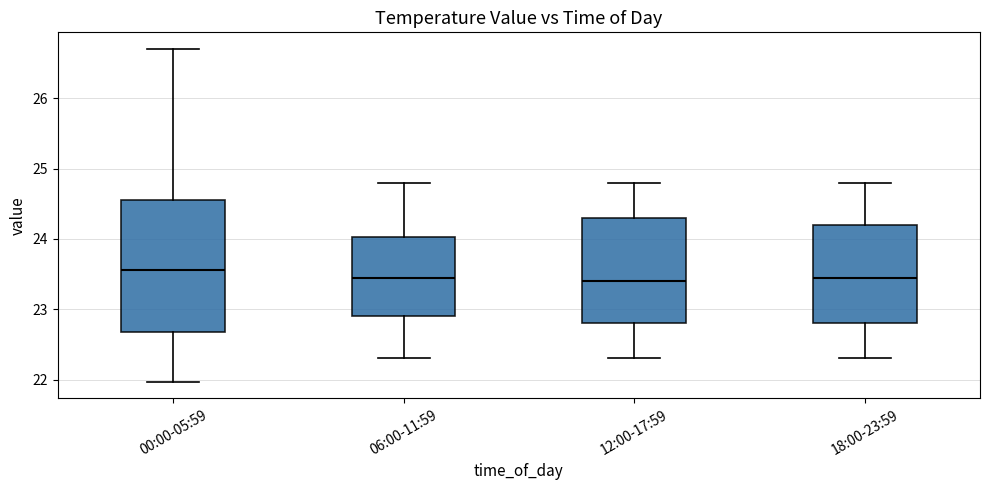

Which box's median line is the highest?

00:00-05:59